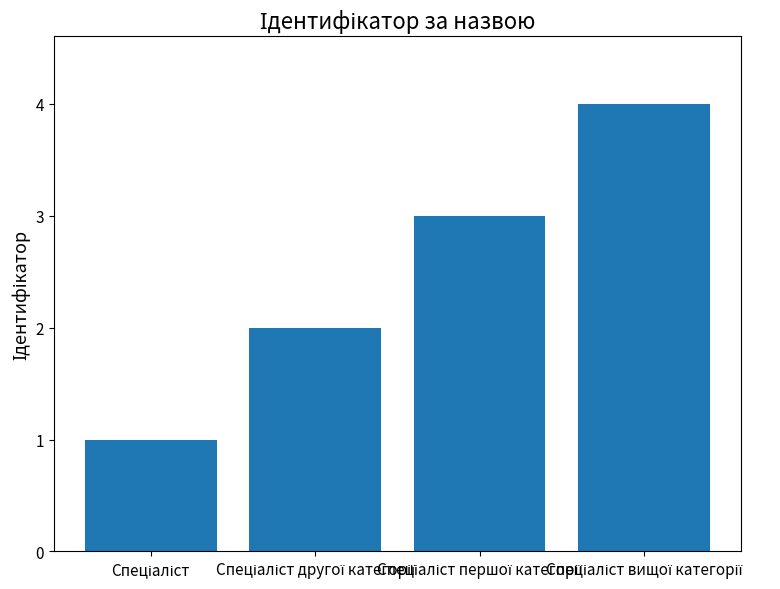

What is the difference between the maximum and minimum values?

3